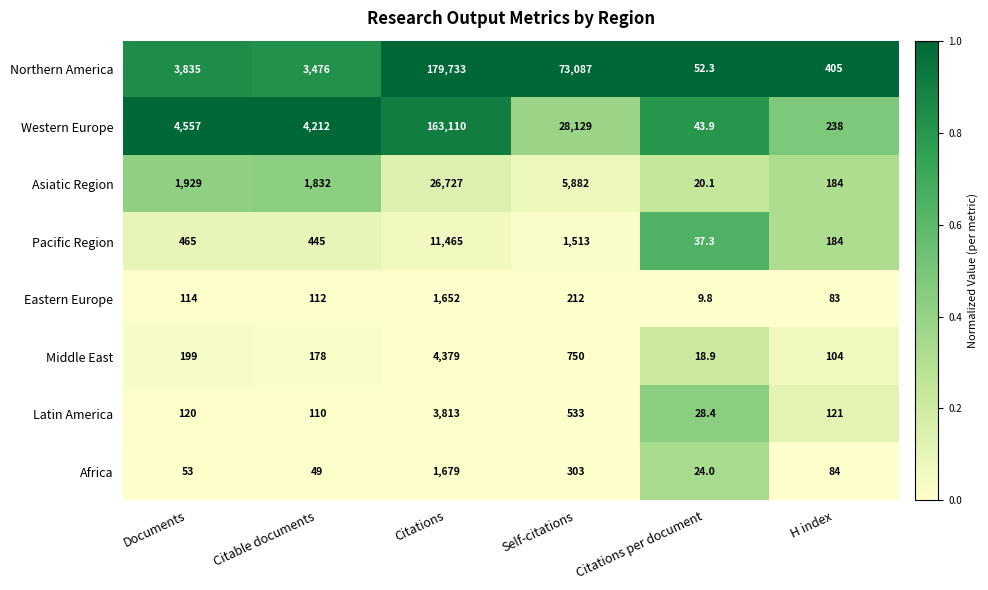

Is it true that Pacific Region equals 53.0 at Citations per document?

False